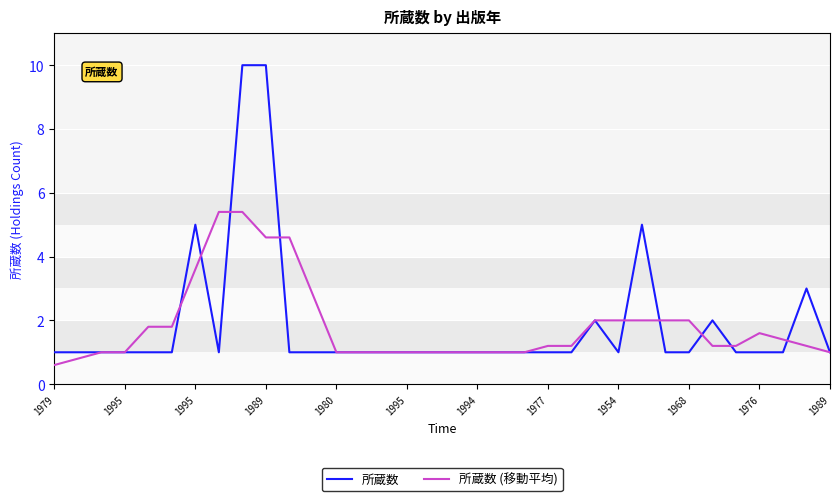

Which series has the widest spread of values?

所蔵数